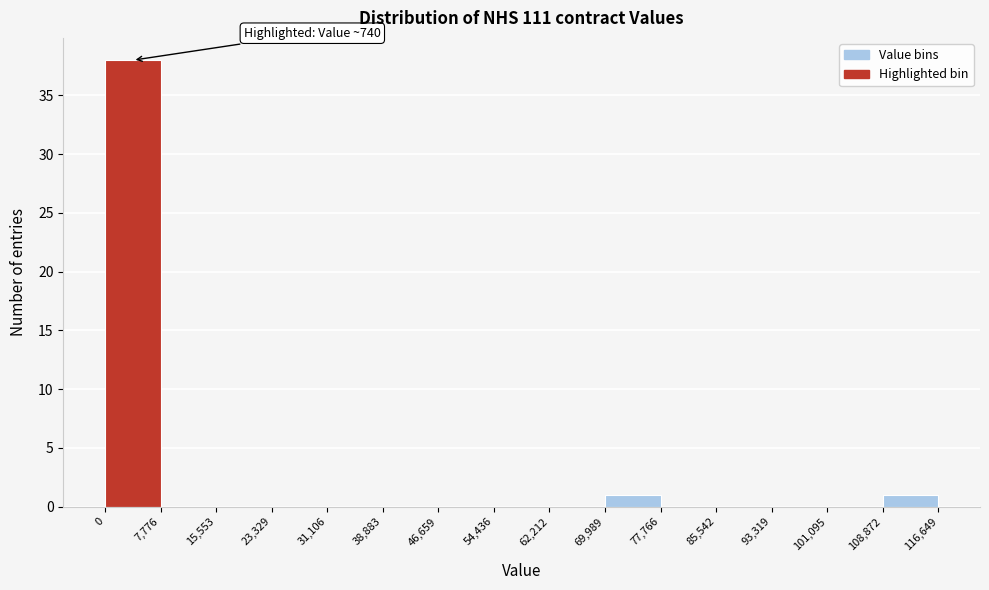

Over which range of the x-axis is the bar tallest?

0 to 7,776